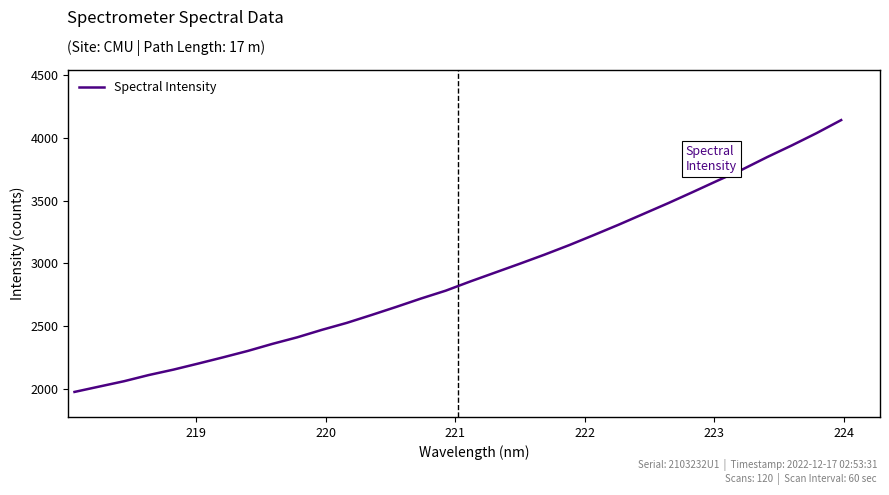

How many lines are shown in the chart?

1